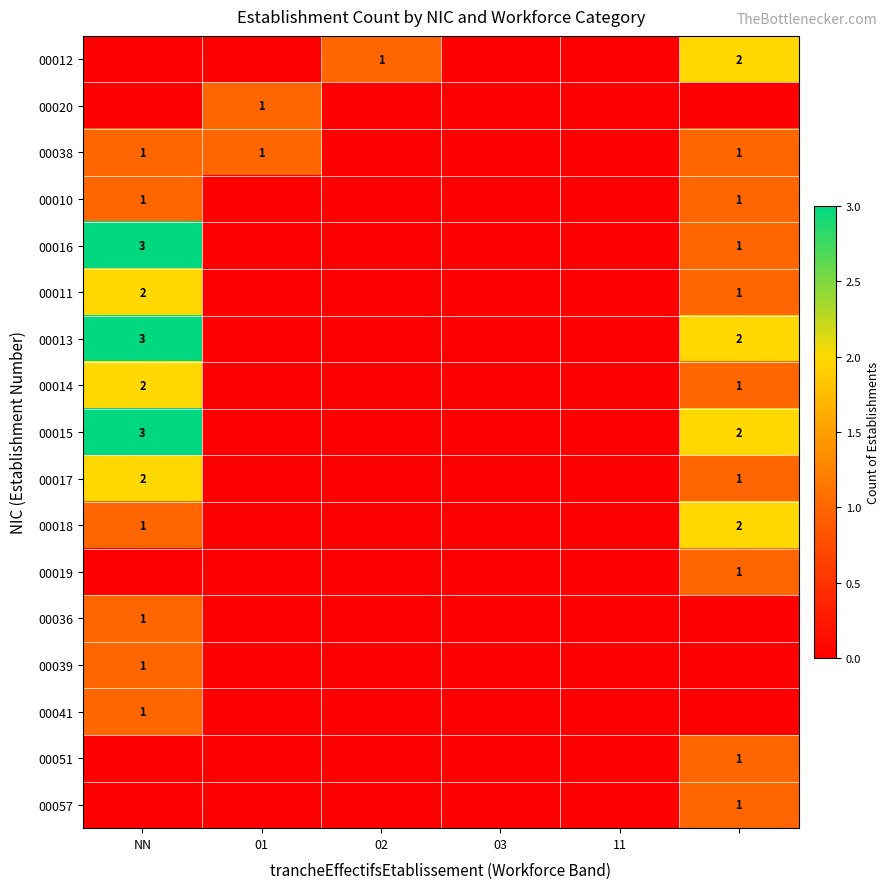

Is it true that 00011 equals 3 at NN?

False